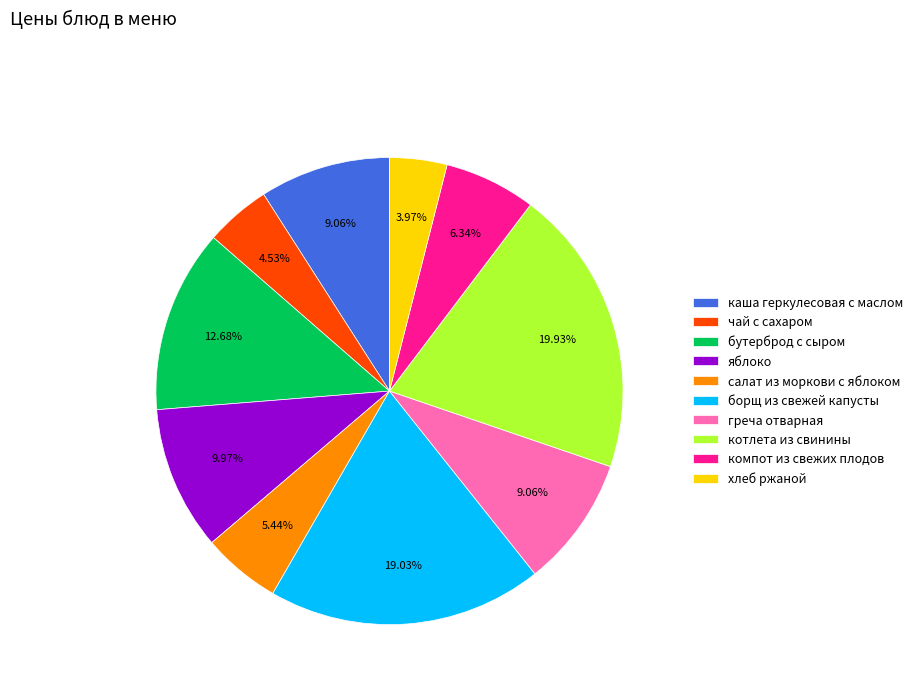

Is it true that греча отварная is 1% of the pie?

False